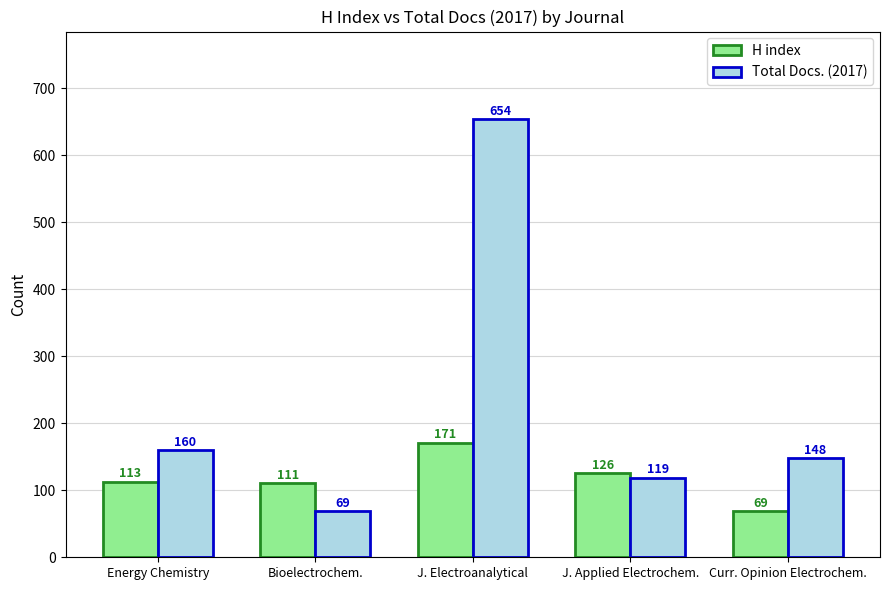

The value of H index at Curr. Opinion Electrochem. is 110. True or false?

False